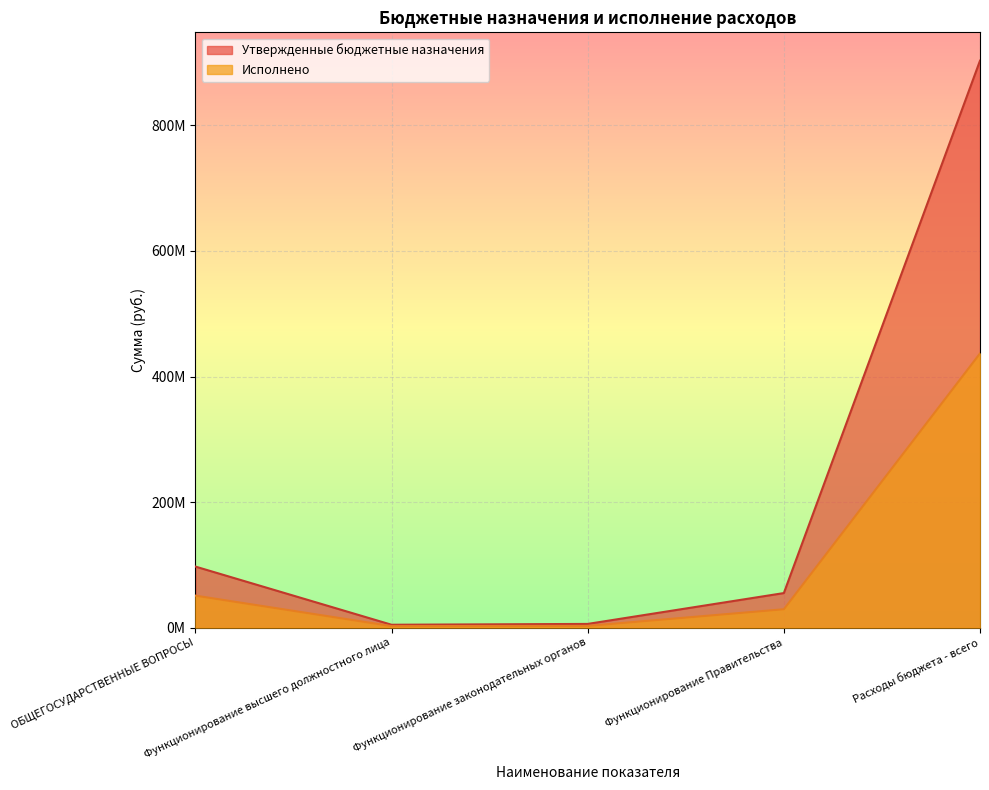

Read the Утвержденные бюджетные назначения value at ОБЩЕГОСУДАРСТВЕННЫЕ ВОПРОСЫ.

97234318.1